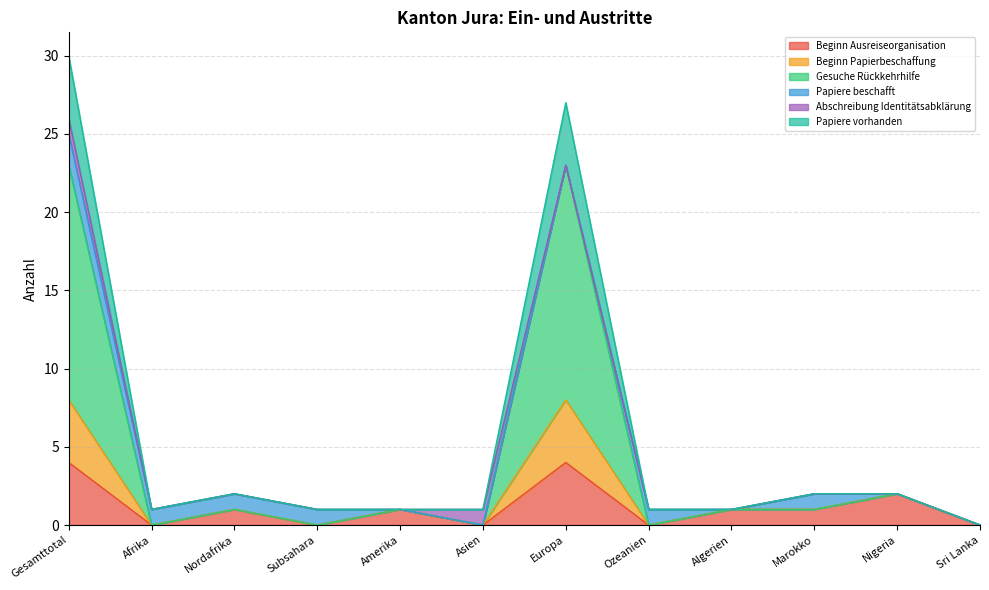

True or false: Papiere vorhanden has more than 0 points higher than both neighbors.

True